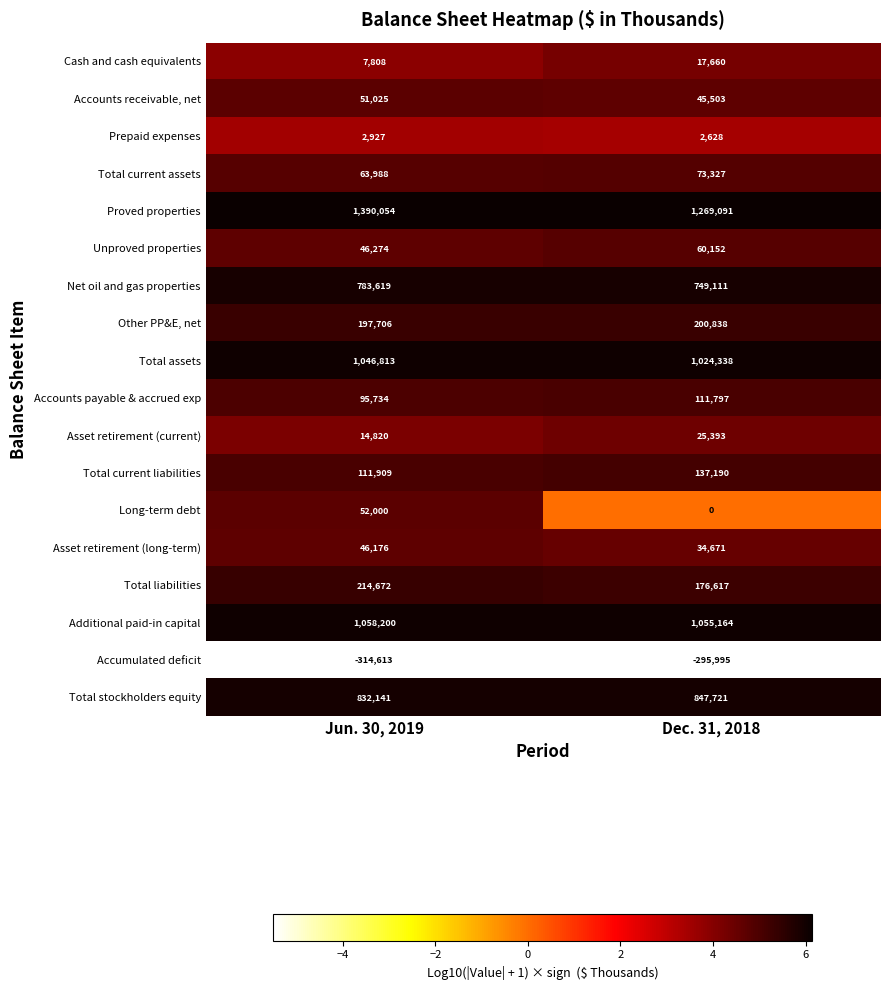

What is the minimum value for Asset retirement (long-term)?

34671